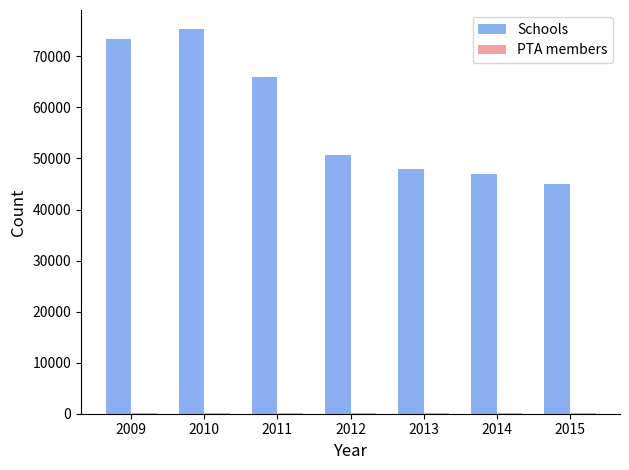

Is it true that Schools equals 95931 at 2011?

False